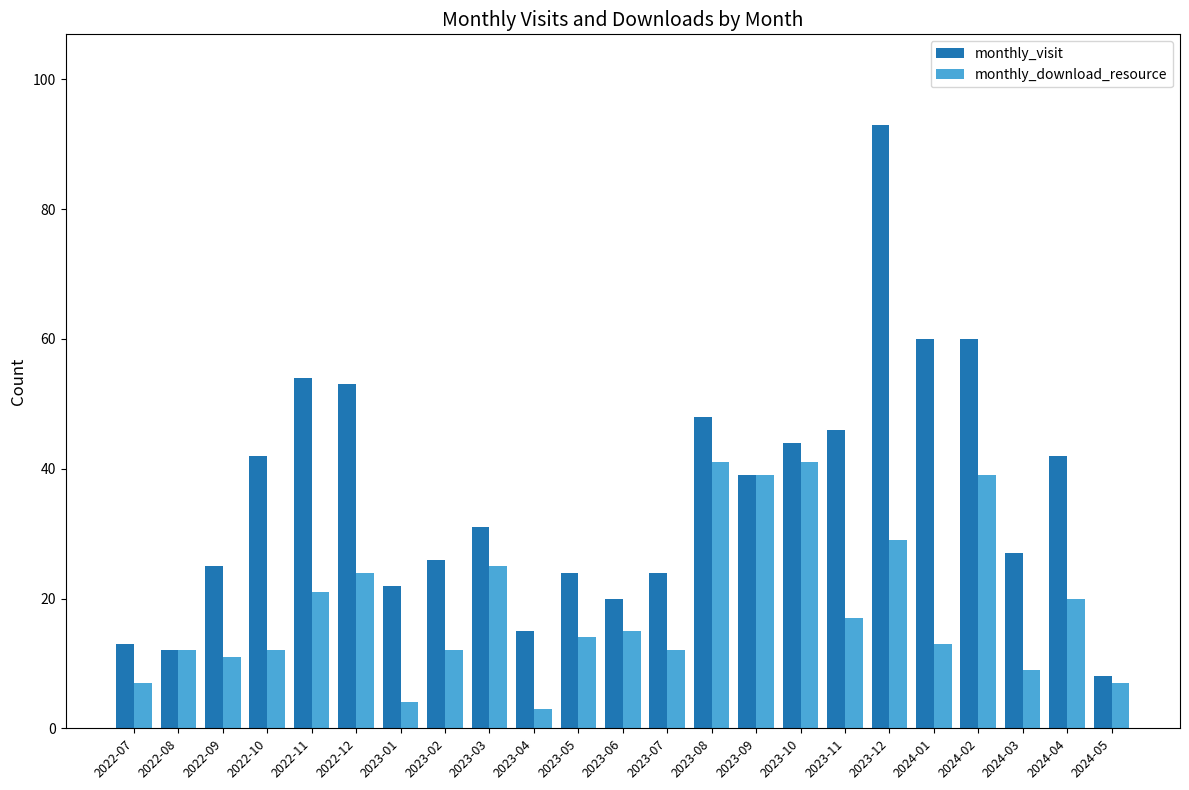

Where does the monthly_visit series first go above 31?

2022-10